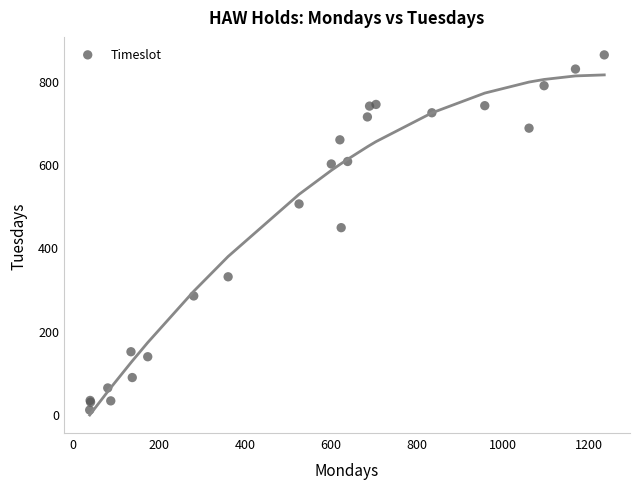

What Y value in the scatter plot is closest to 435?

447